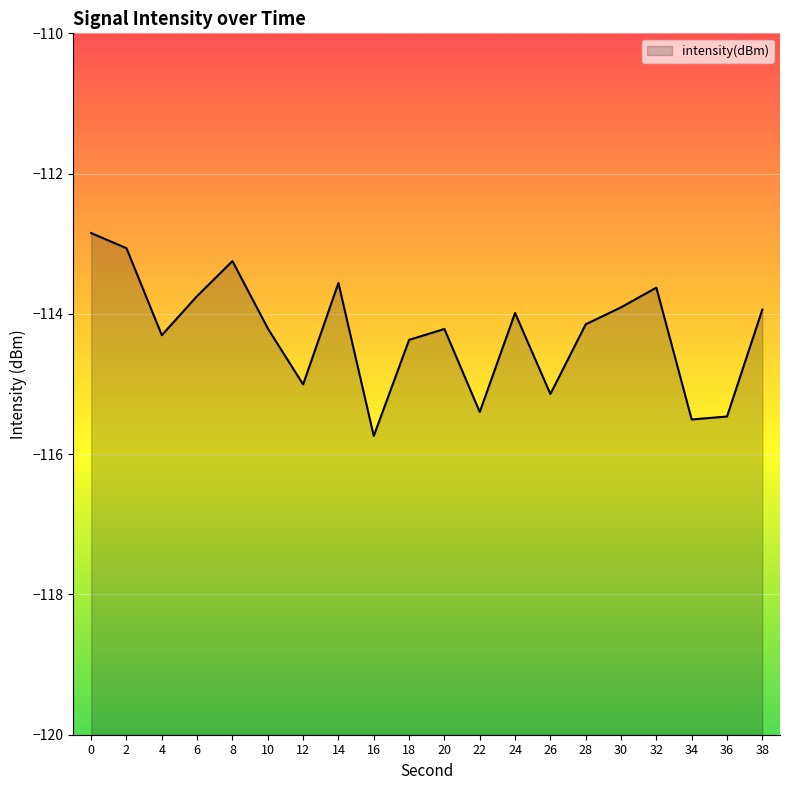

How many values are below -114?

11